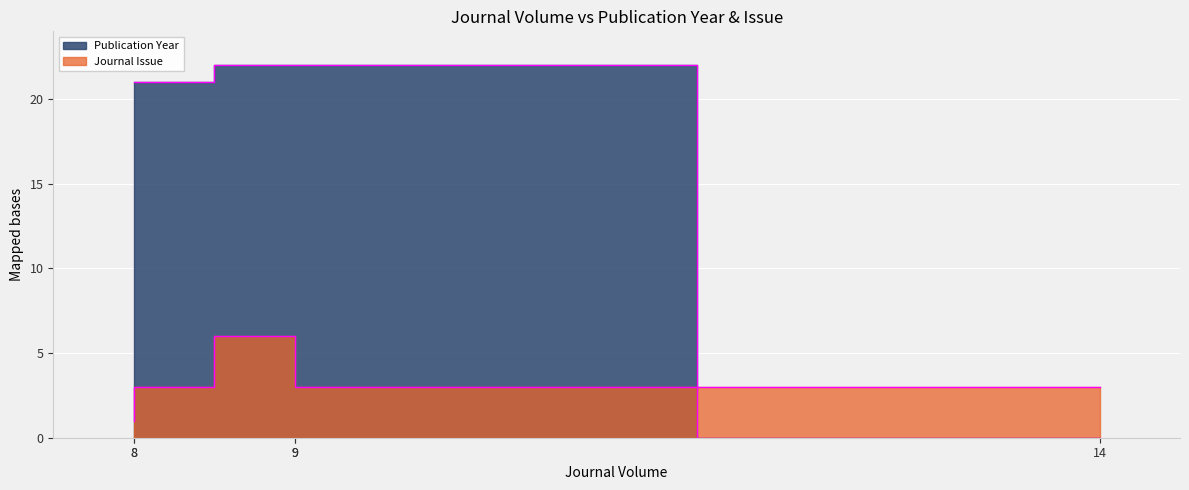

At which category does Journal Issue reach its first local peak?

9